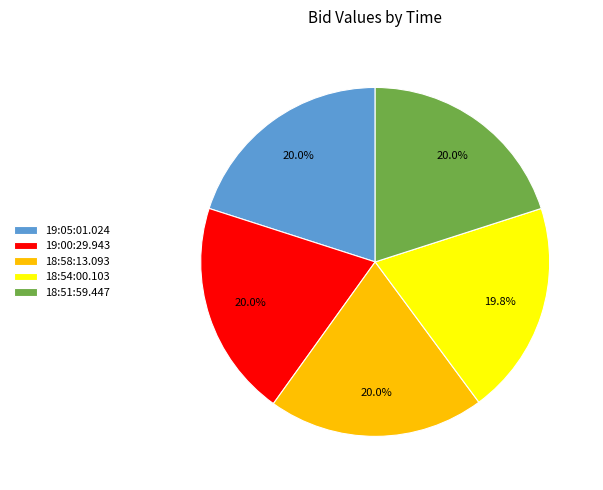

Do 19:05:01.024 and 18:58:13.093 together represent more than half of the pie?

No